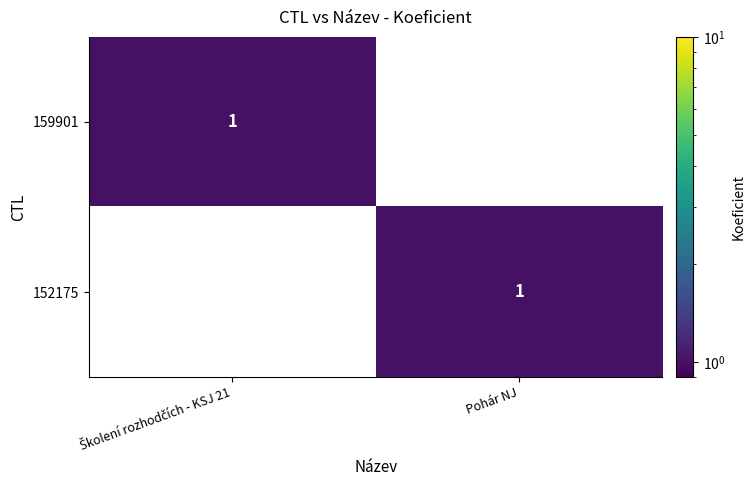

Count the number of categories in the chart.

2